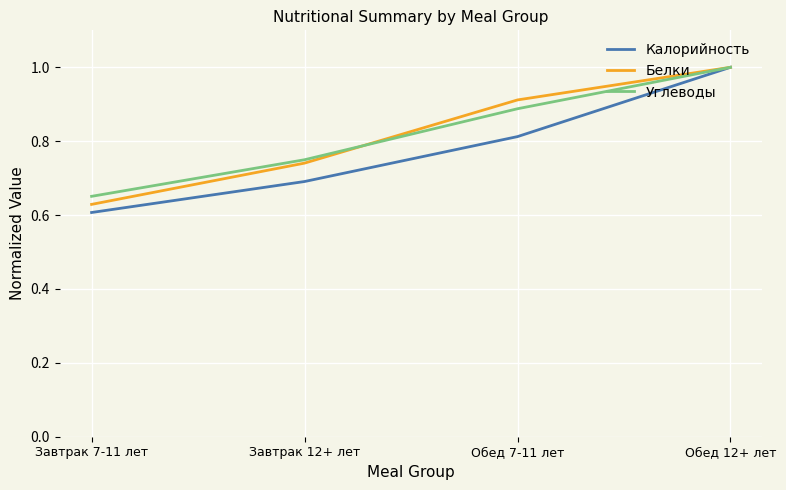

The value of Калорийность at Завтрак 12+ лет is 0.7. True or false?

True